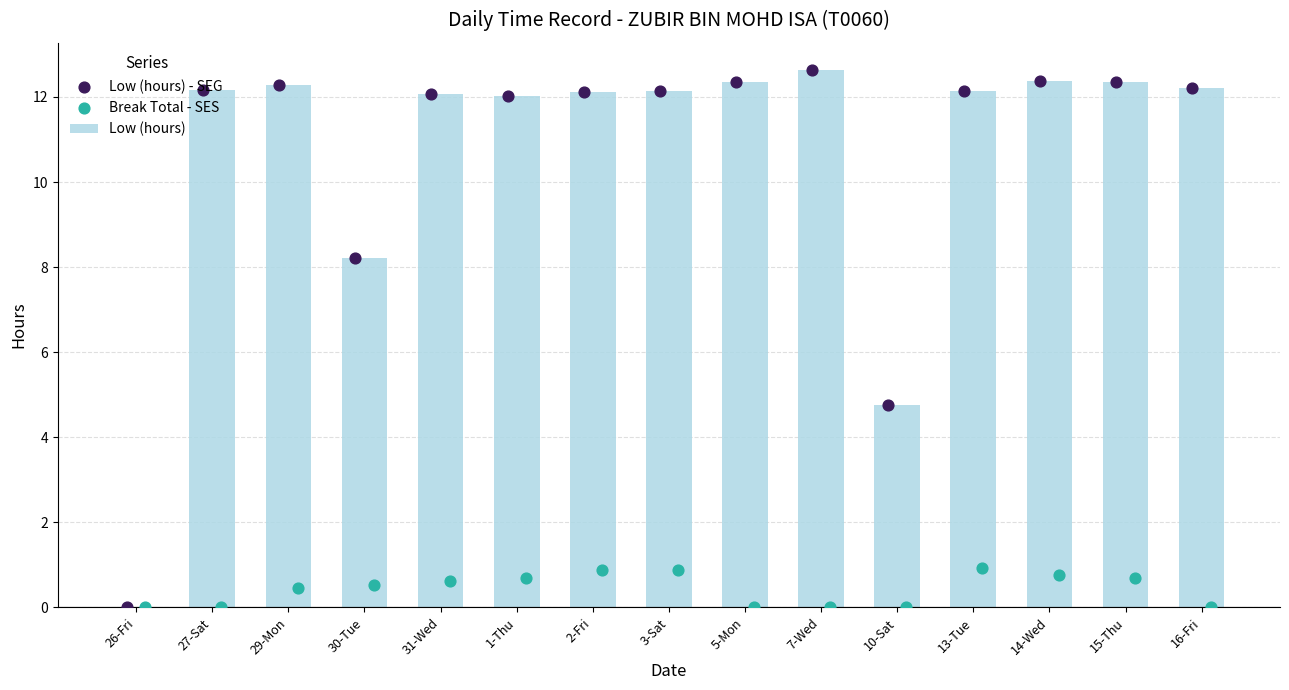

Which series has the widest spread of Y values?

Low (hours)